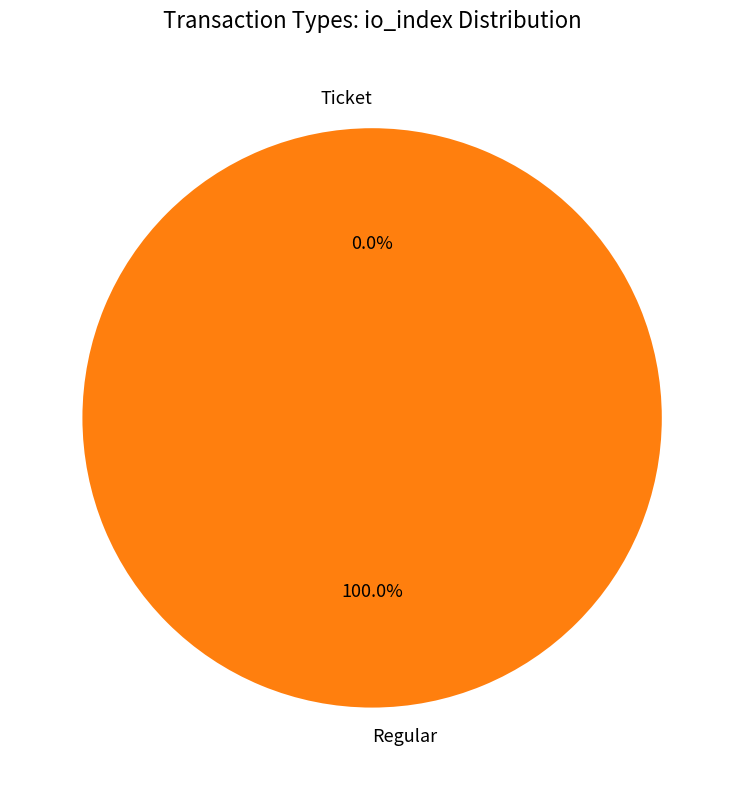

To the nearest percent, what is the combined percentage of Ticket and Regular?

100%